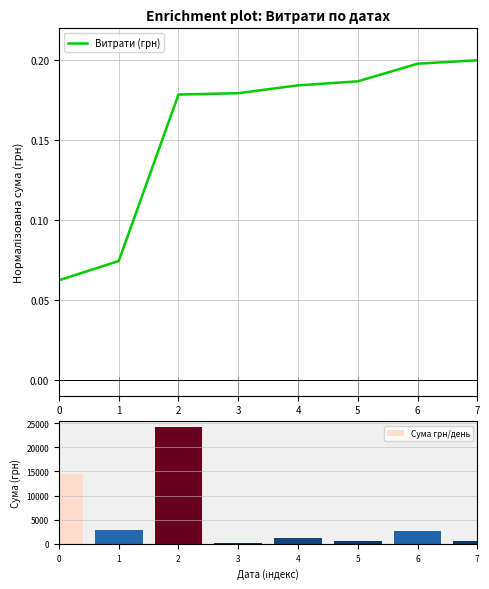

The Витрати (грн) series shows 0.2 at 5. True or false?

True